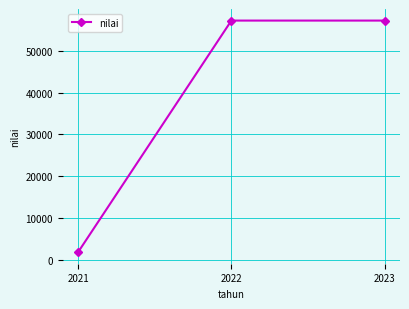

What is the ratio of the value at 2023 to the value at 2021?

30.9